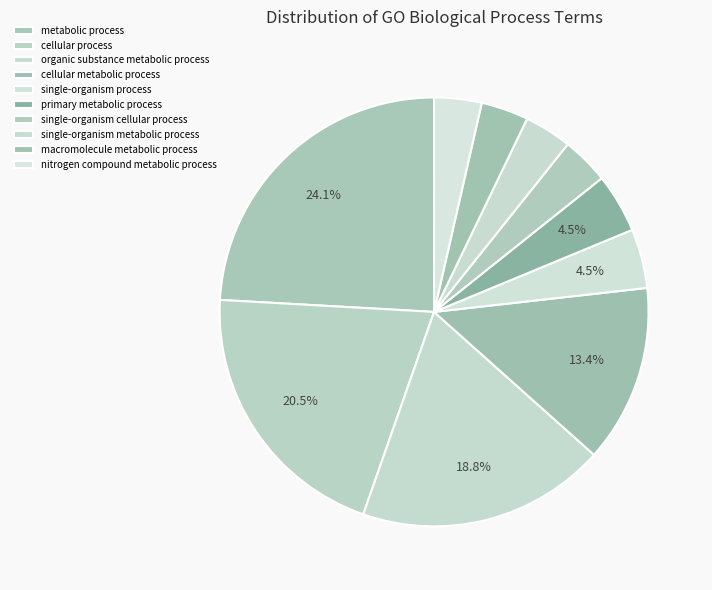

Which category has the biggest portion of the pie?

metabolic process